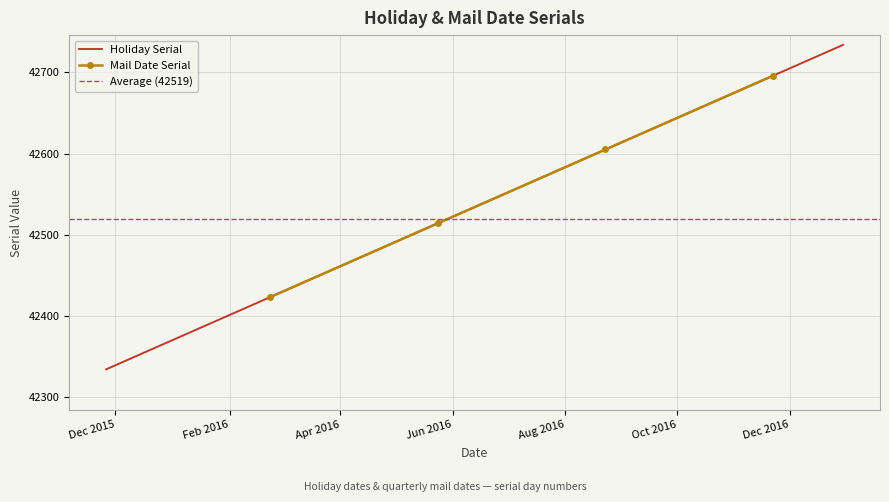

List the labels in order of value, largest first.

2016-12-30, 2016-12-26, 2016-12-23, 2016-11-25, 2016-11-24, 2016-11-23, 2016-09-05, 2016-09-02, 2016-08-15, 2016-07-04, 2016-05-30, 2016-05-27, 2016-02-15, 2016-01-26, 2016-01-18, 2016-01-15, 2016-01-01, 2015-12-31, 2015-12-25, 2015-12-24, 2015-11-27, 2015-11-26